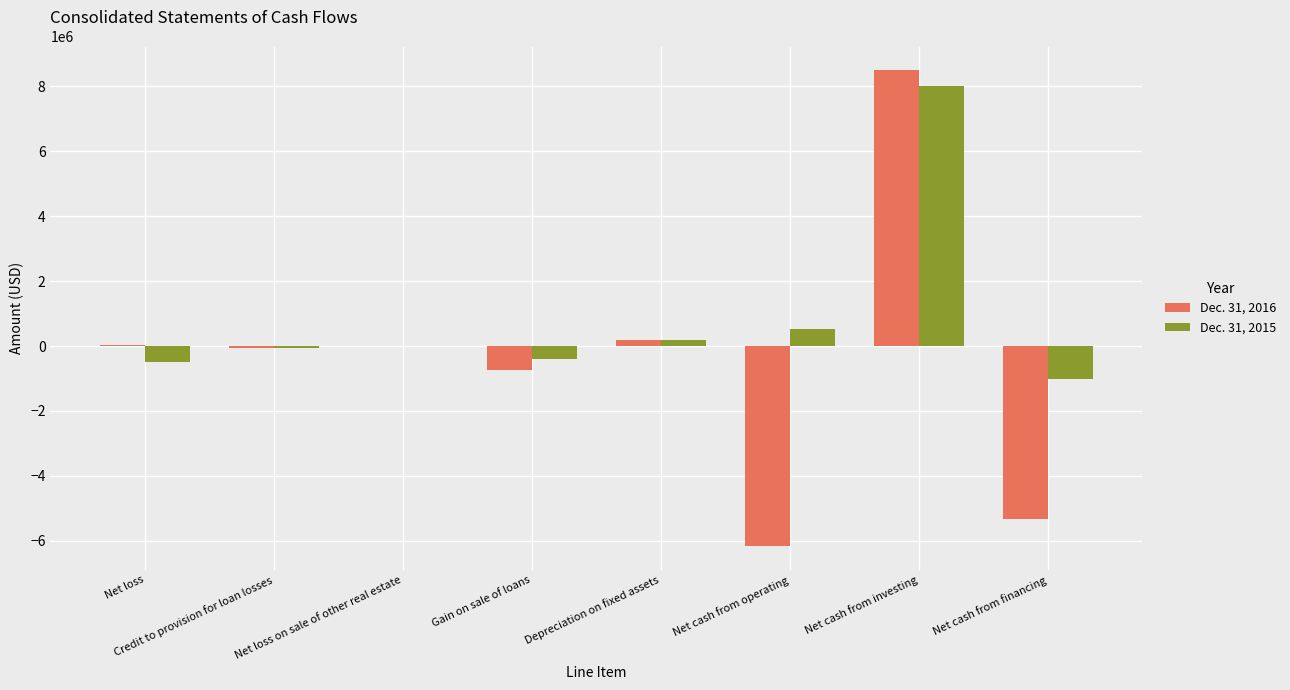

What is the sum of all Dec. 31, 2016 values?

-3562568